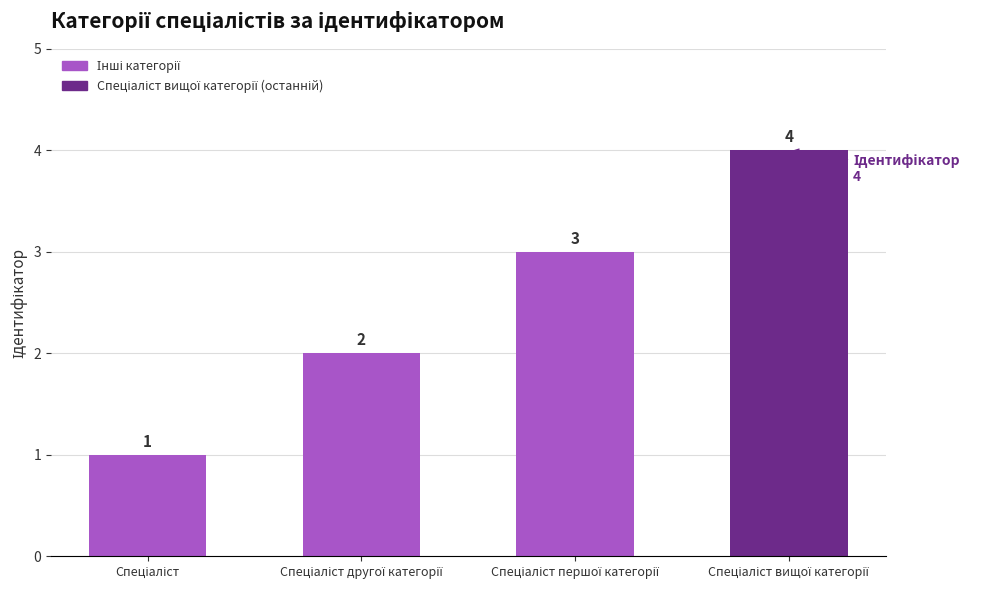

What is the minimum value shown in the chart?

1